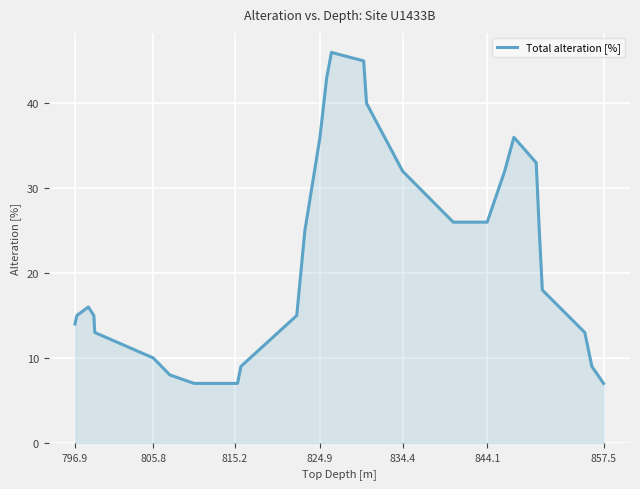

What is the minimum value shown in the chart?

7